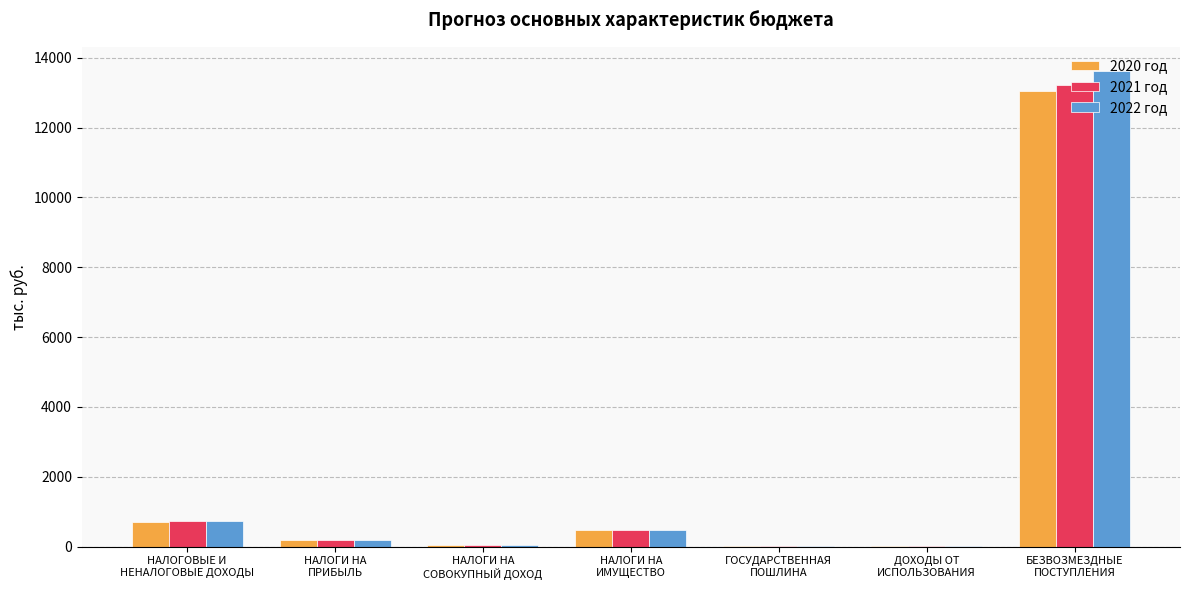

Between НАЛОГИ НА
ИМУЩЕСТВО and БЕЗВОЗМЕЗДНЫЕ
ПОСТУПЛЕНИЯ, which series saw the biggest shift?

2022 год